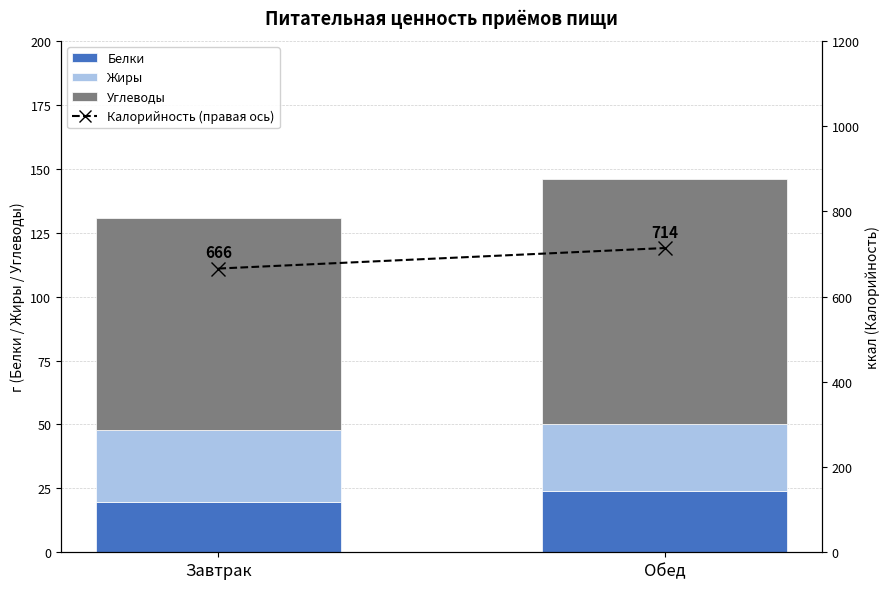

Reading left to right, what are all the values shown in this chart?

Белки: 19.8	24.0
Жиры: 28.0	26.0
Углеводы: 82.8	96.0
Калорийность (правая ось): 665.9	714.0